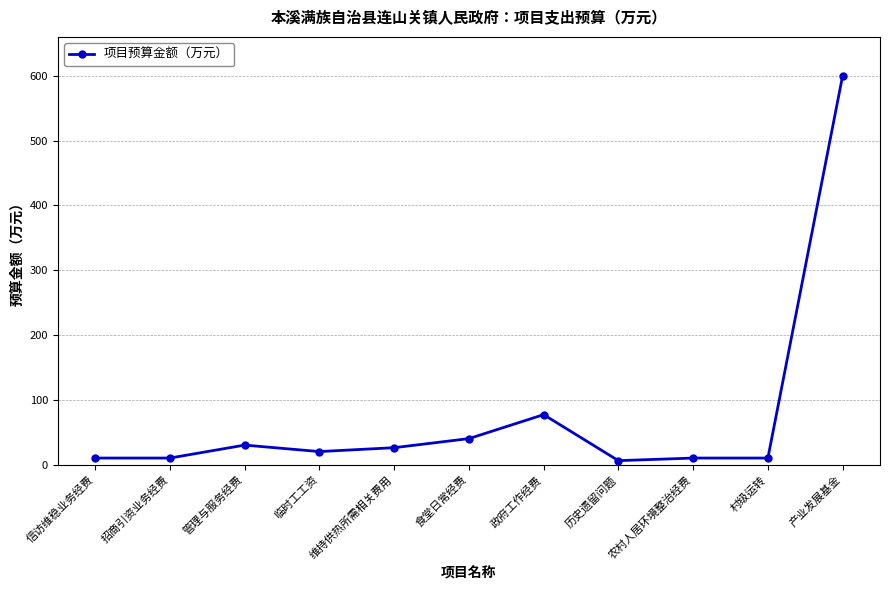

At which label does the data first exceed 20?

管理与服务经费